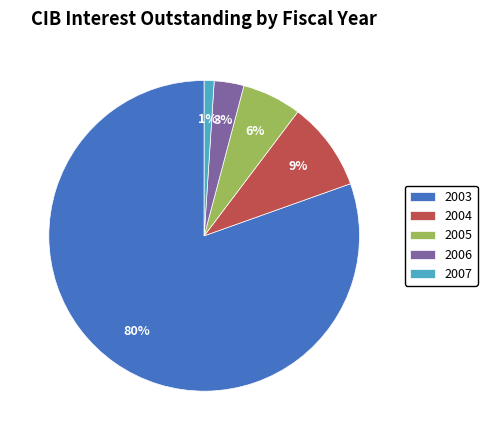

Combined, do 2007 and 2006 account for over 50%?

No